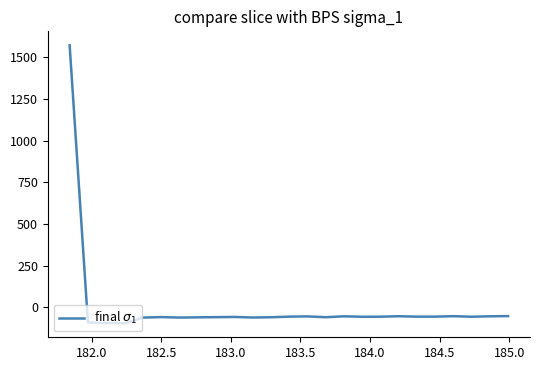

What is the minimum value shown in the chart?

-96.3